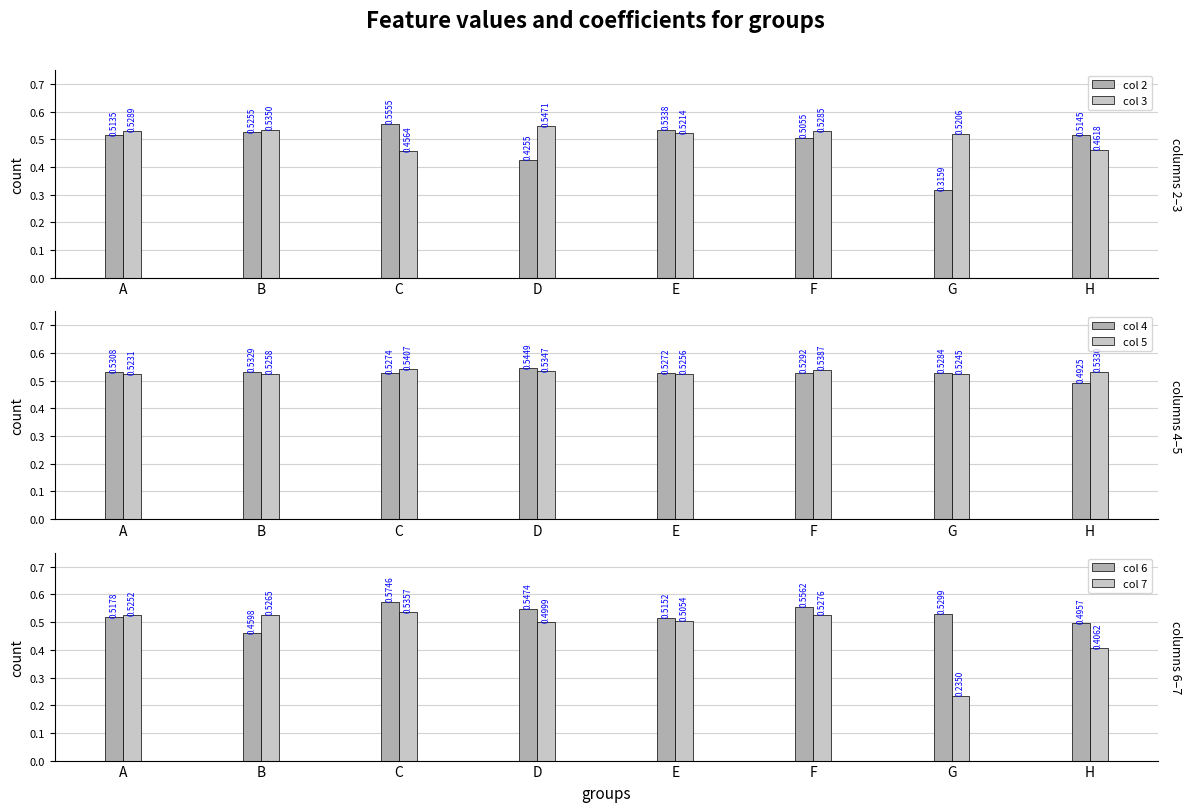

What is the total value across all series at C?

3.2